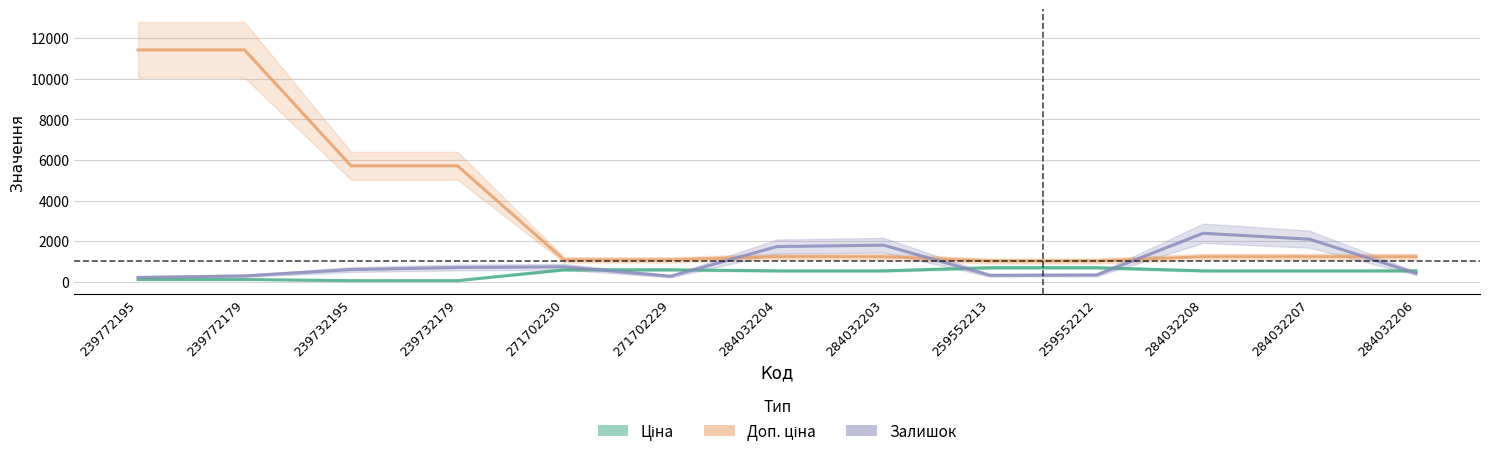

Reading left to right, transcribe all the data shown in this chart.

Ціна: 114.1	114.1	57.0	57.0	589.9	589.9	539.0	539.0	693.7	693.7	539.0	539.0	539.0
Доп. ціна: 11410.0	11410.0	5705.0	5705.0	1081.7	1081.7	1235.4	1235.4	1024.6	1024.6	1235.4	1235.4	1235.4
Залишок: 218.0	290.0	601.0	702.0	736.0	273.0	1734.0	1802.0	318.0	335.0	2388.0	2096.0	417.0